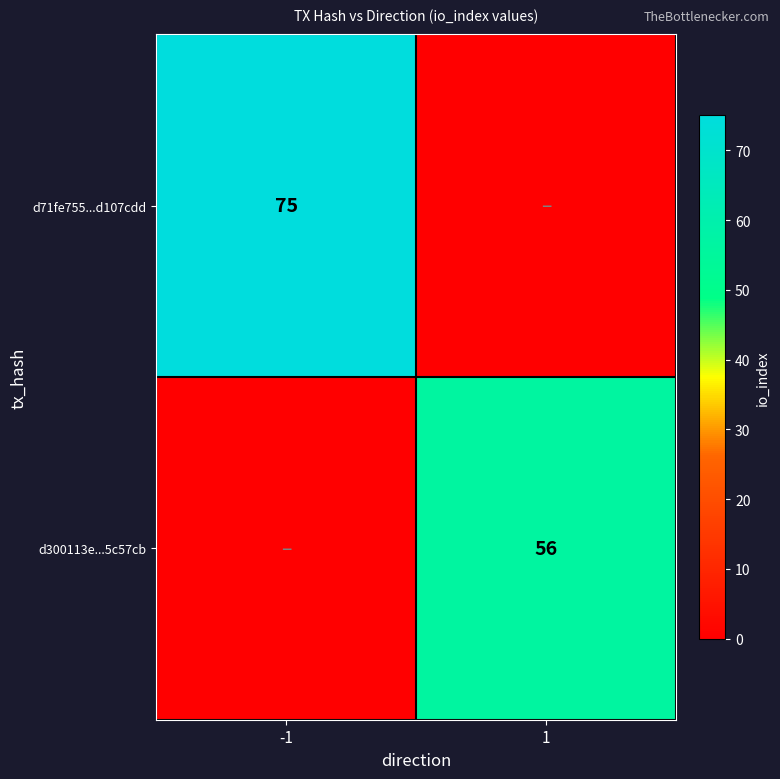

The value of d71fe755...d107cdd at -1 is 106. True or false?

False